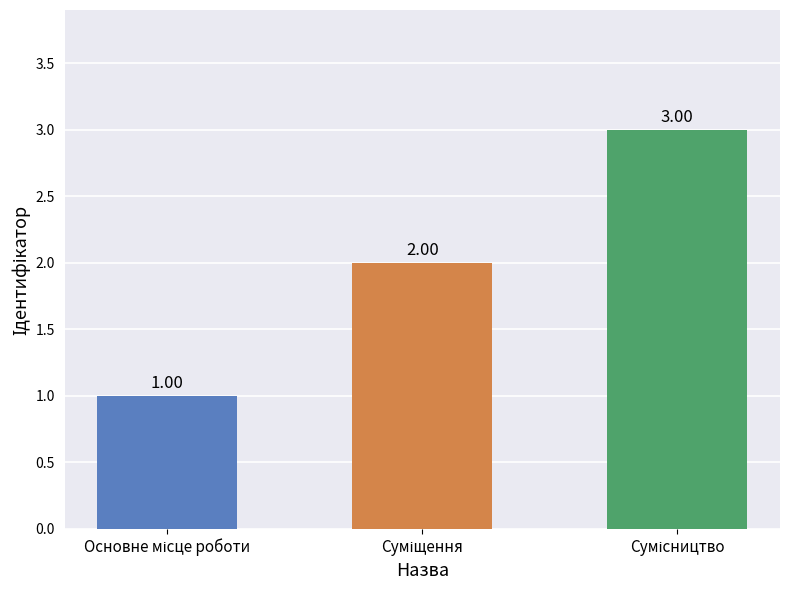

What is the sum of all values?

6